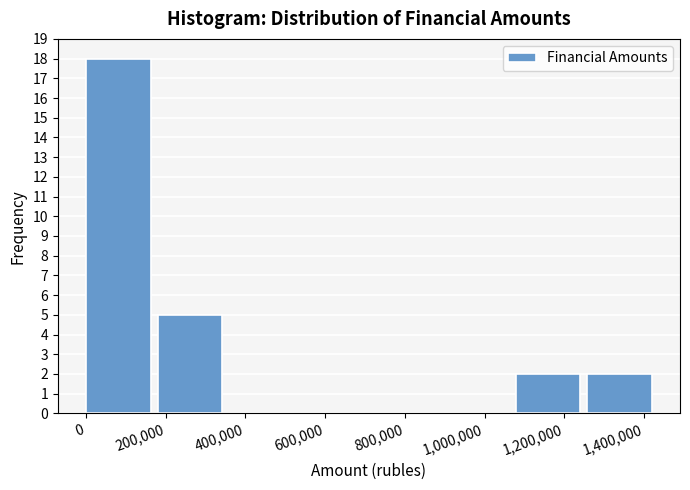

Reading left to right, transcribe this chart: for each bar, give the range it covers on the x-axis and its height. Neither the bar edges nor the heights are printed on the chart, so give them approximately, as read against the axes.

0 to 180000: 18
180000 to 360000: 5
360000 to 540000: 0
540000 to 720000: 0
720000 to 900000: 0
900000 to 1080000: 0
1080000 to 1260000: 2
1260000 to 1440000: 2